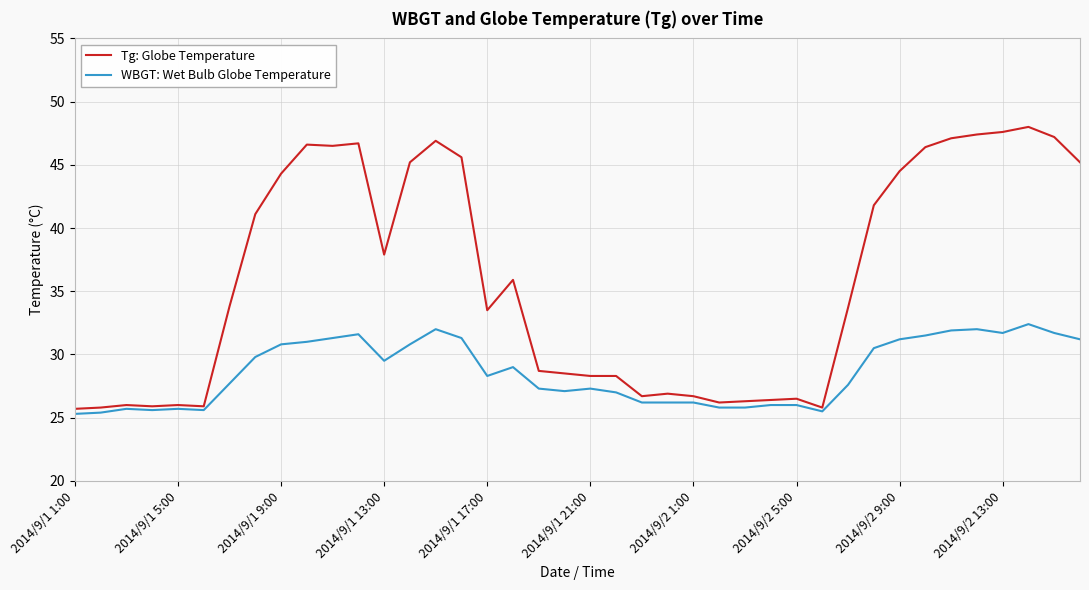

What is the difference between the maximum and second lowest values in the WBGT: Wet Bulb Globe Temperature series?

7.0